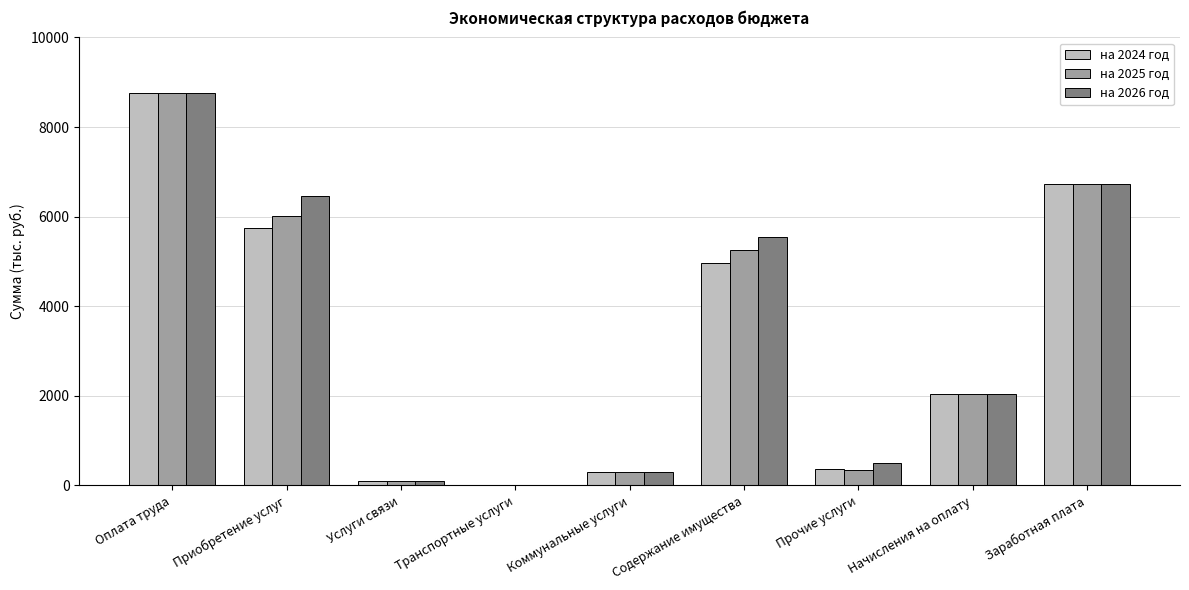

At which label does на 2025 год reach its peak?

Оплата труда